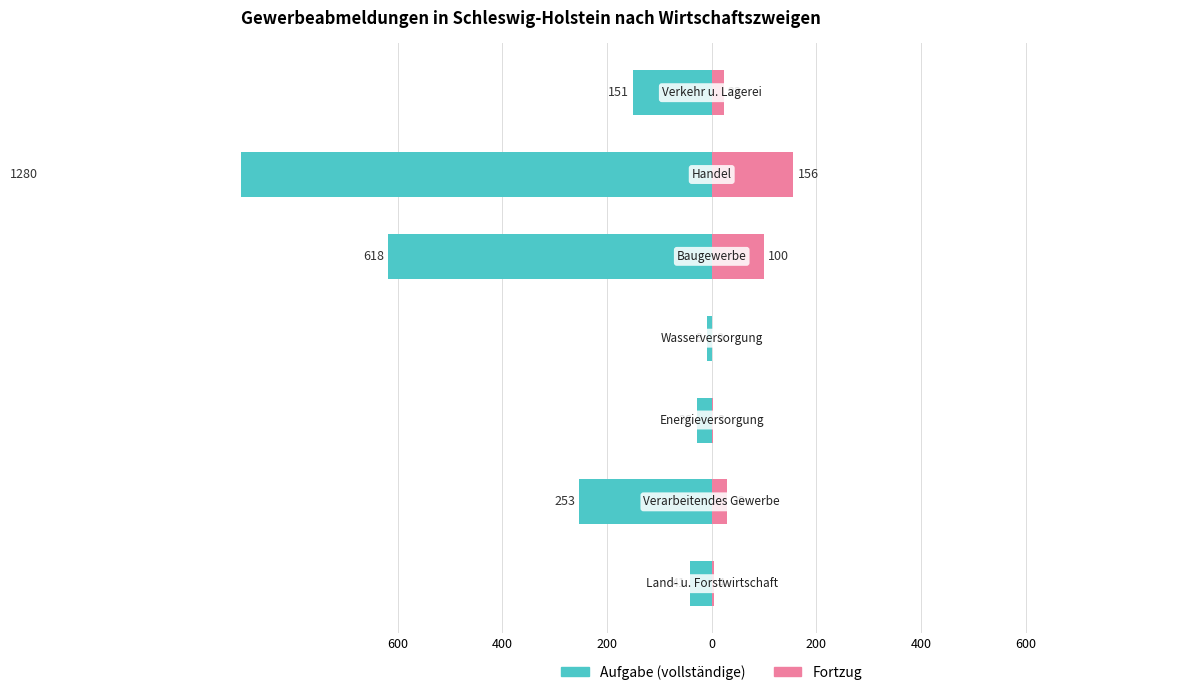

Which series changed the most between 400 and 200?

Aufgabe (vollständige)